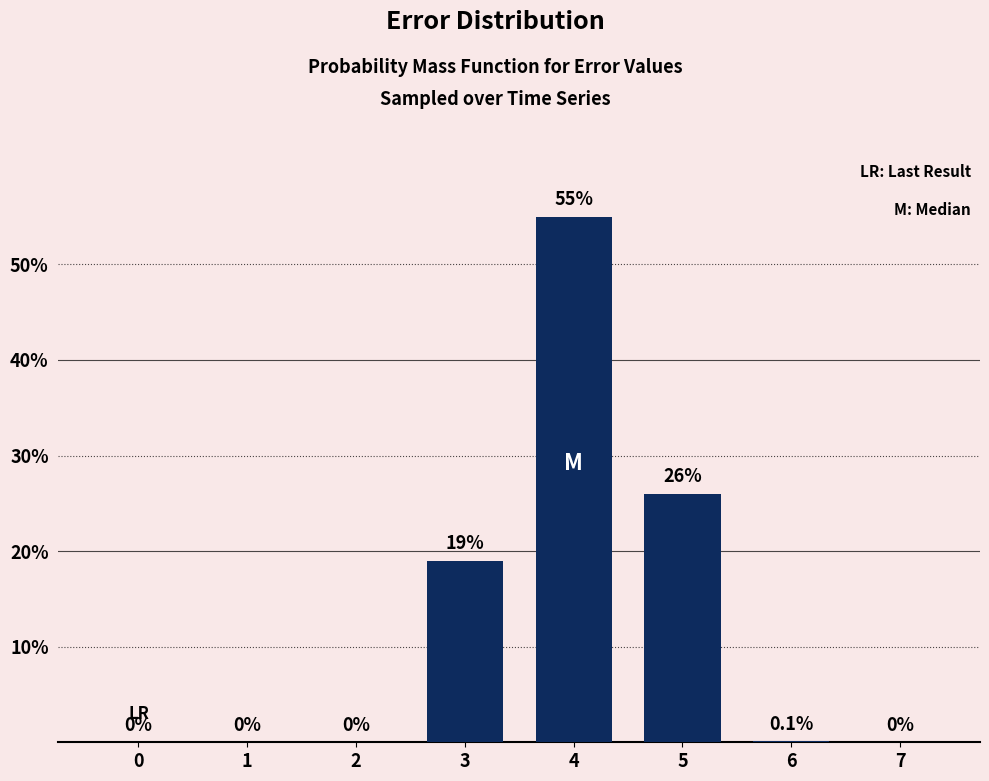

Reading right to left, extract all data points from this chart.

7=0.0	6=0.1	5=26.0	4=55.0	3=19.0	2=0.0	1=0.0	0=0.0